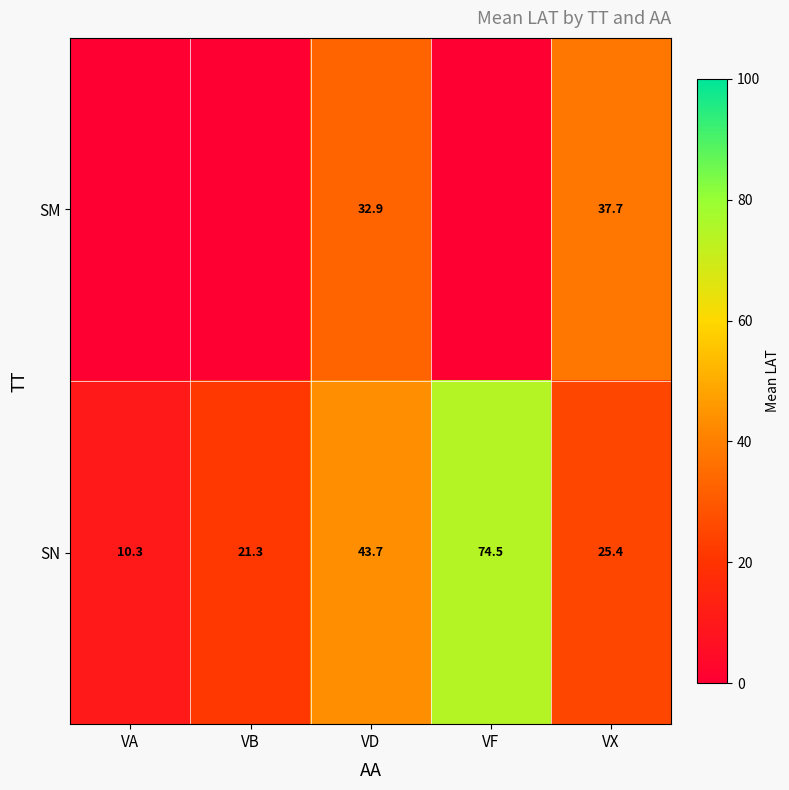

What is the total value across all series at VD?

76.6